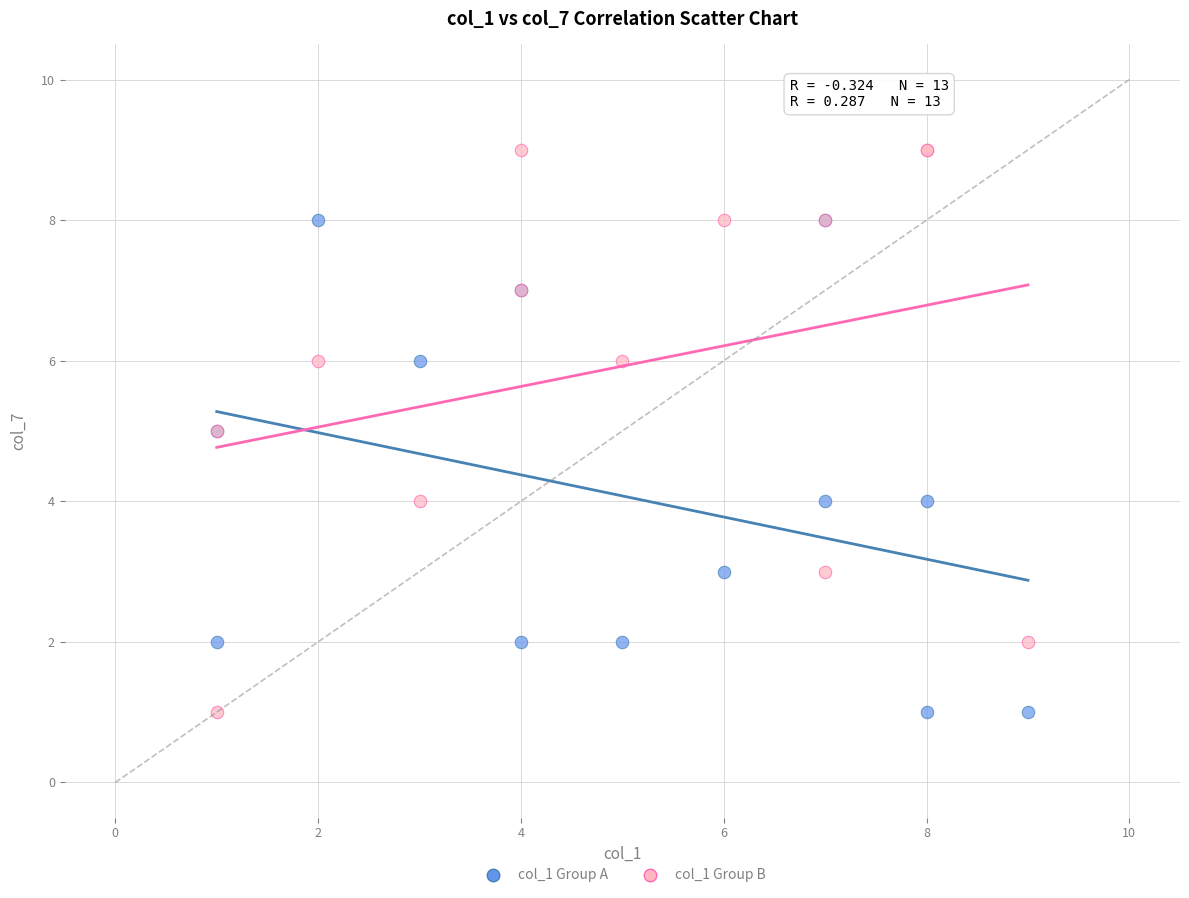

What are all the series names shown in the legend?

col_1 Group A, col_1 Group B